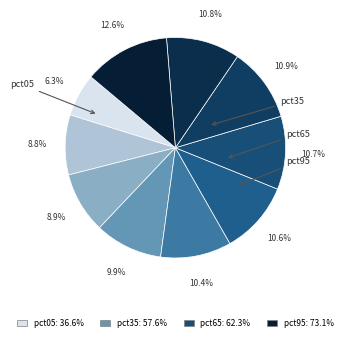

How many segments does this pie chart have?

10